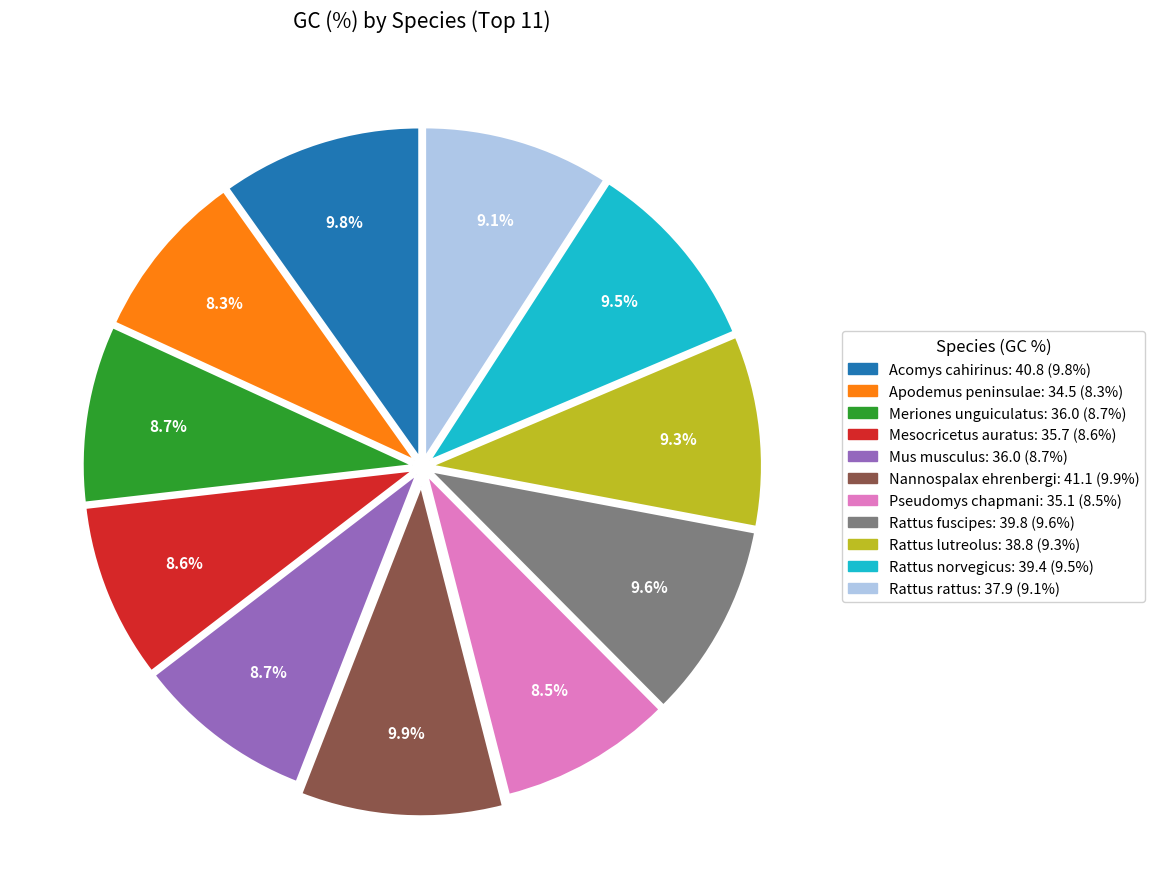

Approximately how many times larger is the value at Mus musculus compared to Acomys cahirinus?

0.9